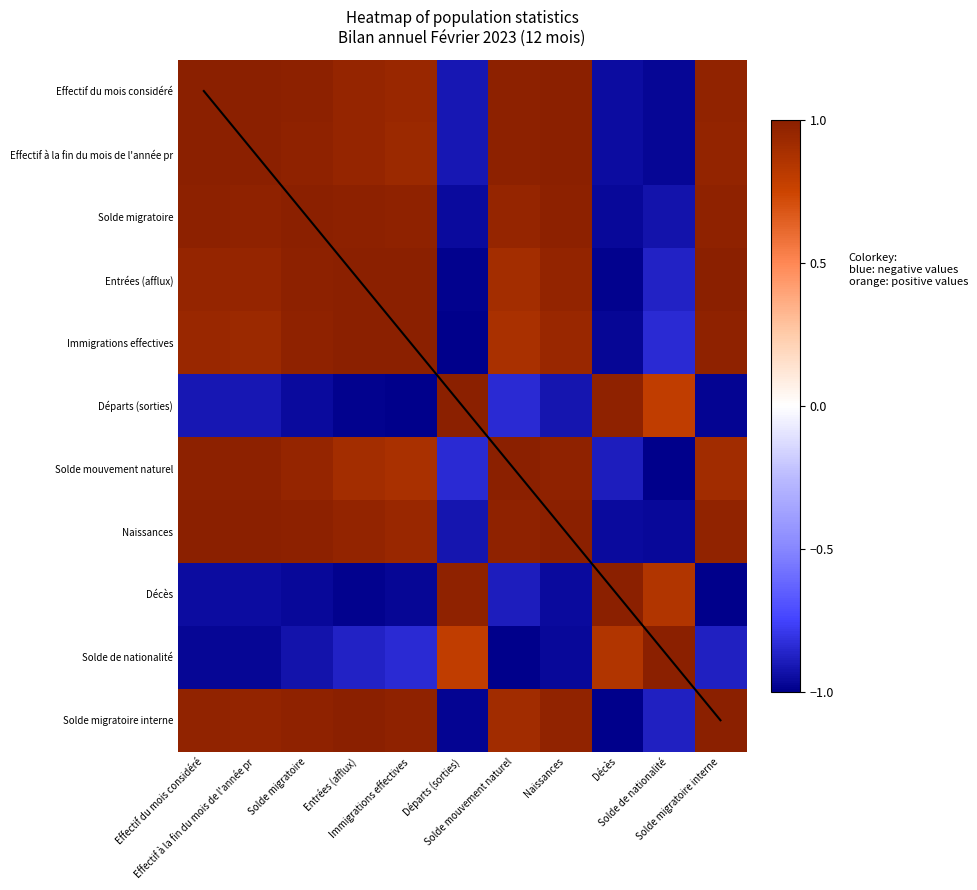

Between Entrées (afflux) and Solde migratoire interne, which is larger?

Solde migratoire interne